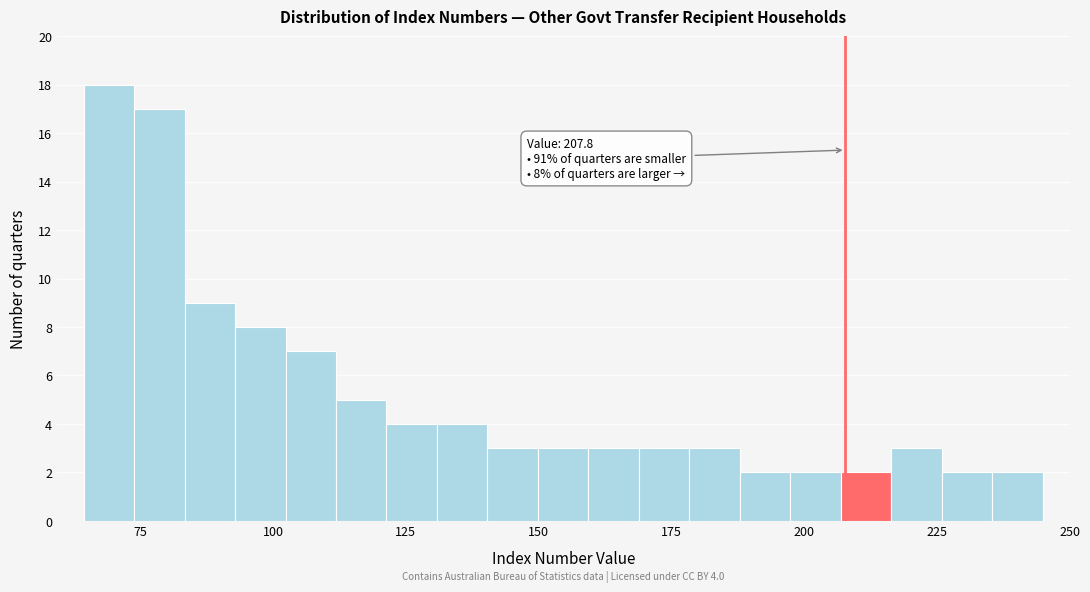

Read against the x-axis, roughly where is the centre of the tallest bar?

70